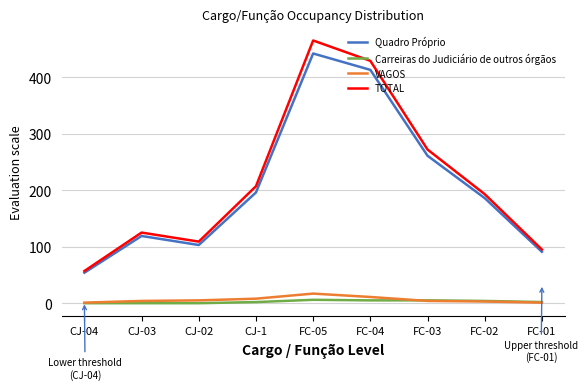

Is it true that Quadro Próprio equals 141 at FC-01?

False